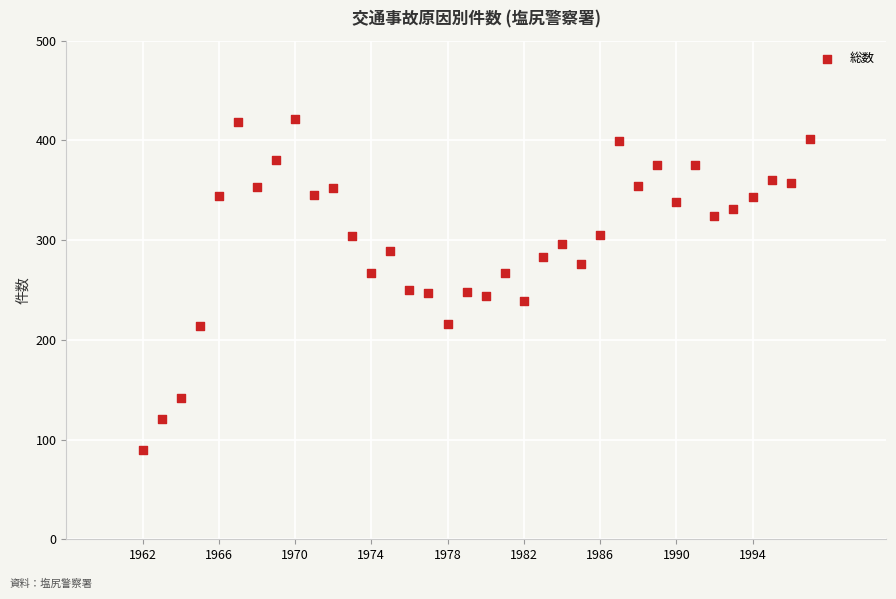

What is the range of X values (max minus min)?

35